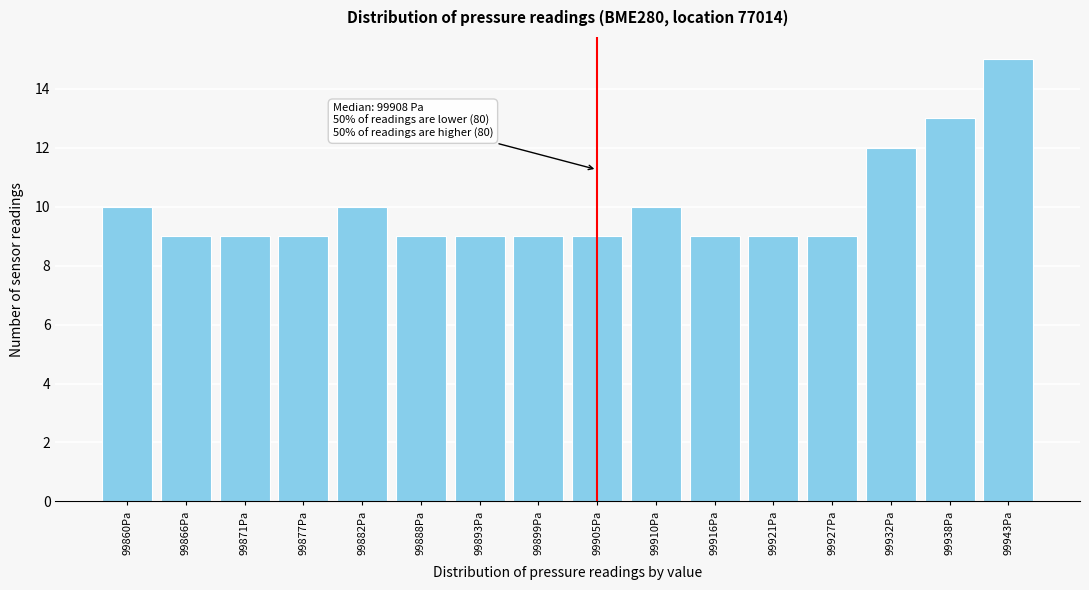

Reading left to right, transcribe all the data shown in this chart.

10	9	9	9	10	9	9	9	9	10	9	9	9	12	13	15